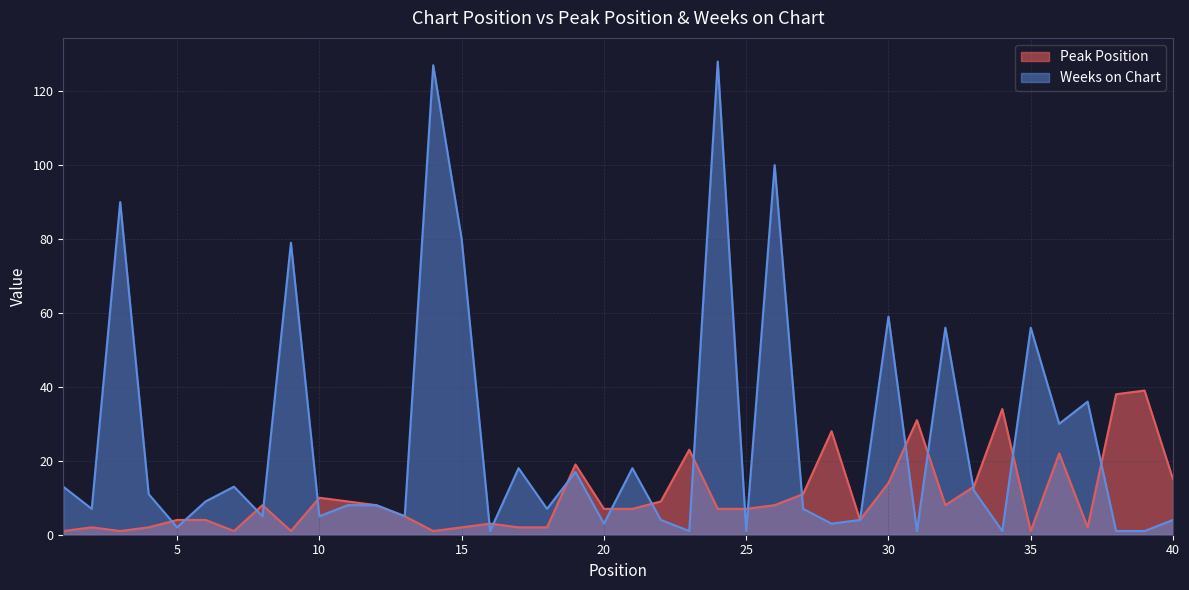

Where is the first local minimum for Peak Position?

3